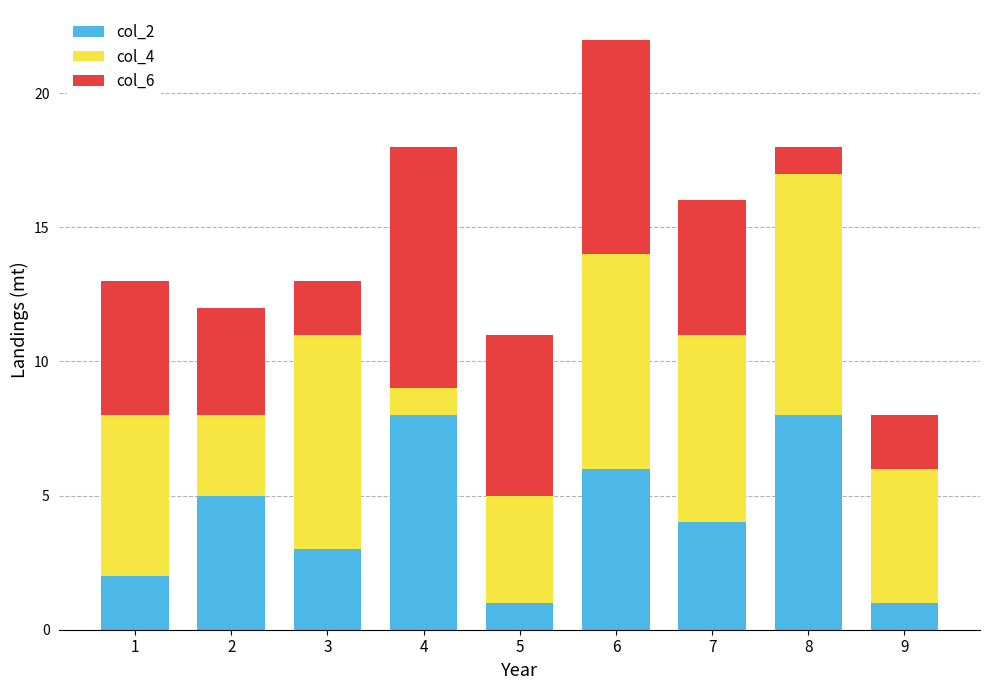

Are the bars grouped side by side (vs. stacked)?

No